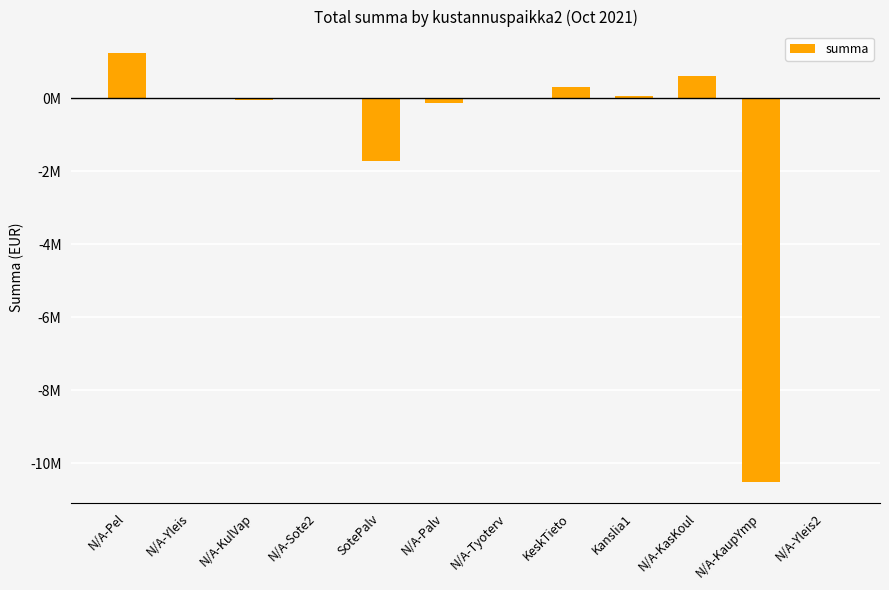

How many negative values are there?

5